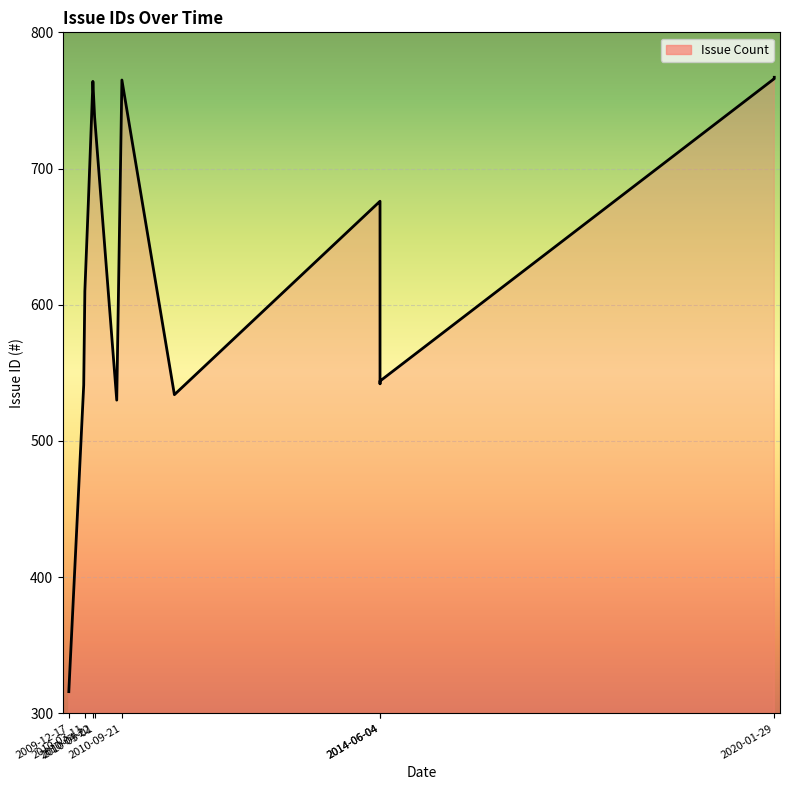

How many lines are shown in the chart?

1